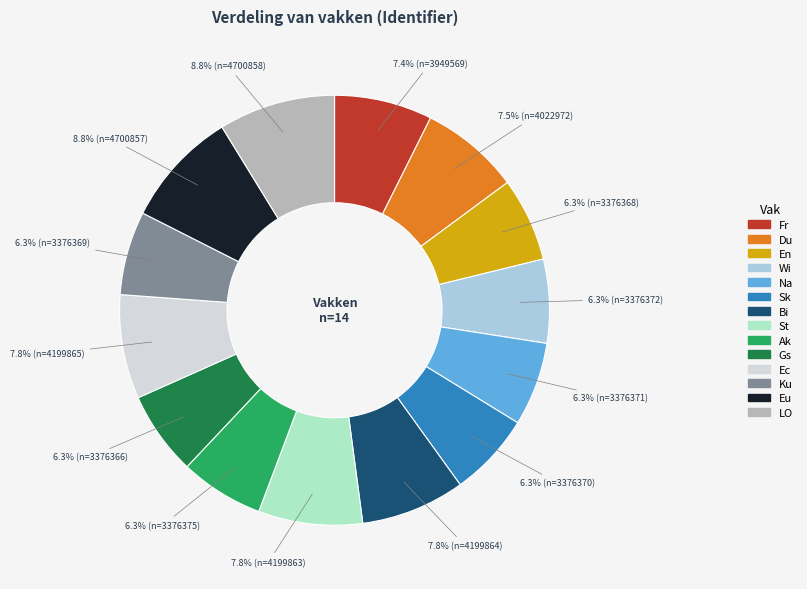

Does St account for over 50% of the chart?

No